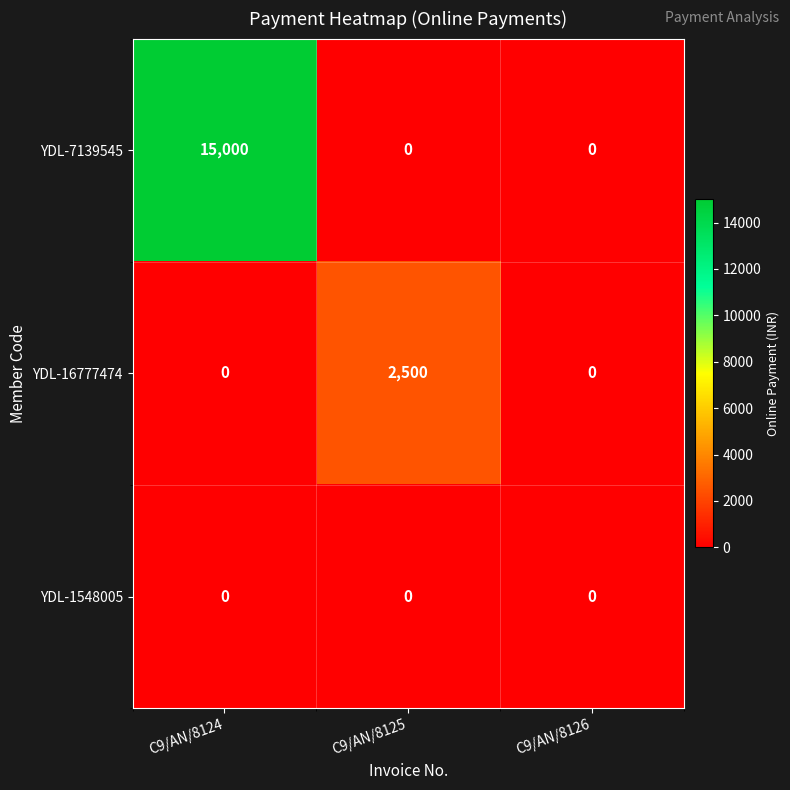

Reading left to right, extract all data points from this chart.

YDL-7139545: 15000	0	0
YDL-16777474: 0	2500	0
YDL-1548005: 0	0	0